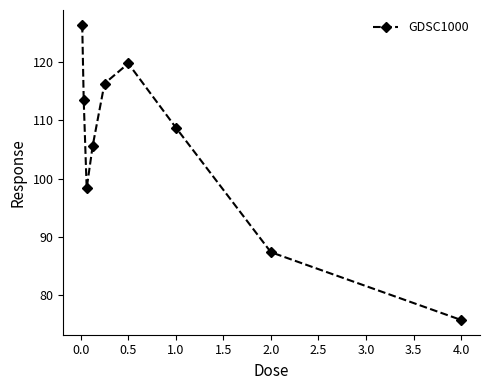

What is the value of the 3rd point from the left?

98.3